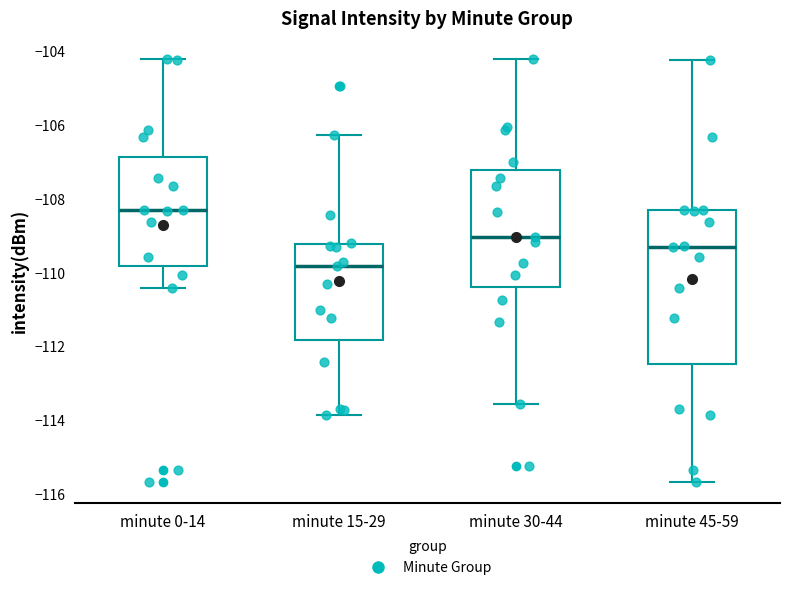

Where does the upper whisker of the box for minute 45-59 end on the y-axis? The values are not printed on the chart, so give them approximately, as read against the axis.

-104.2